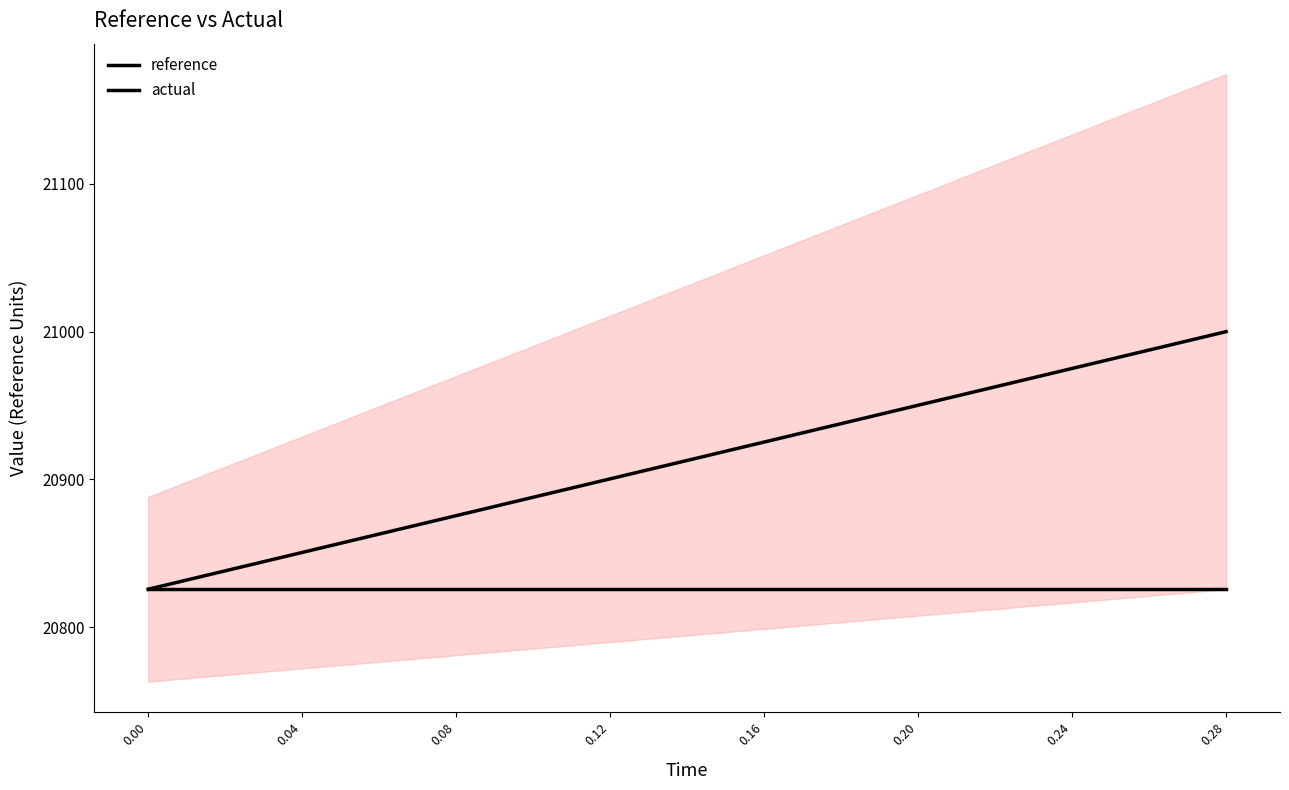

What is the sum of all reference values?

312385.5